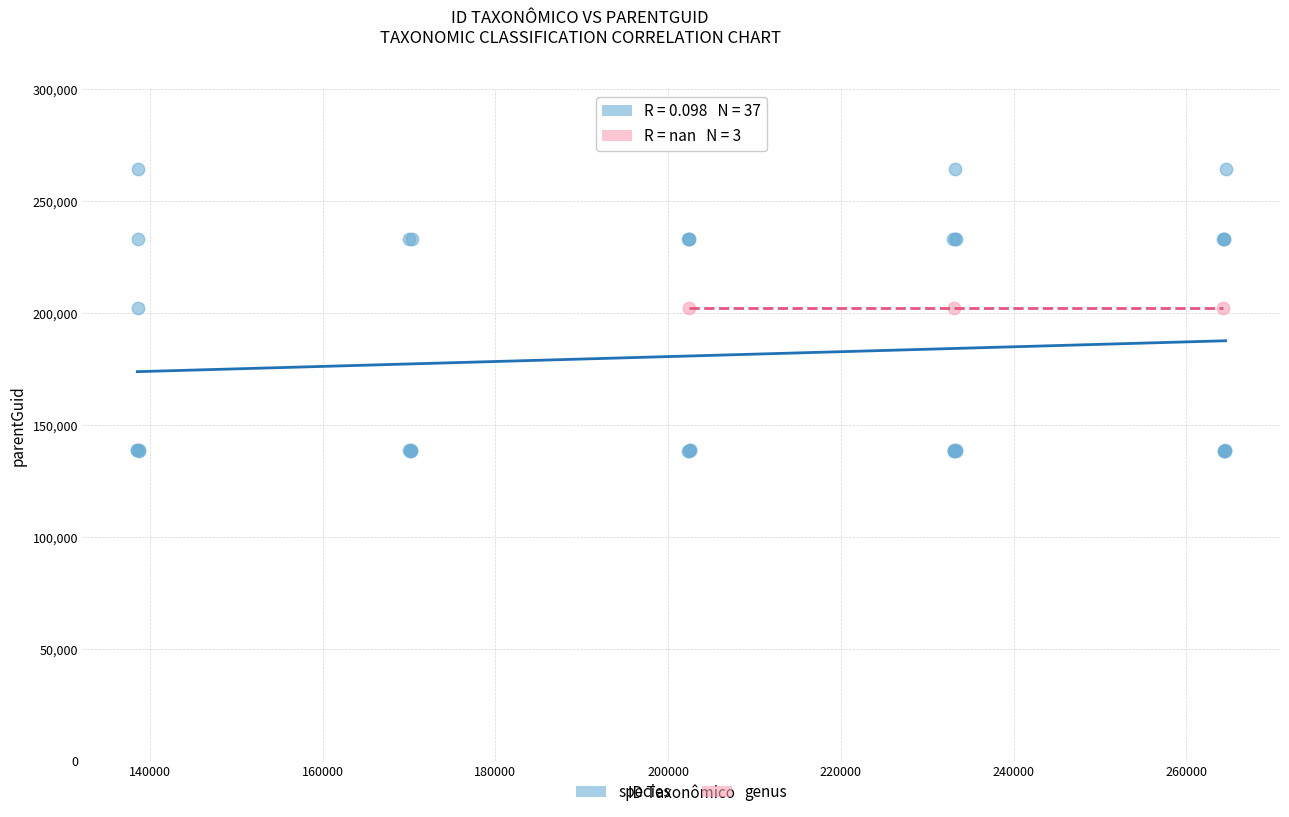

Which series reaches the maximum Y coordinate?

species